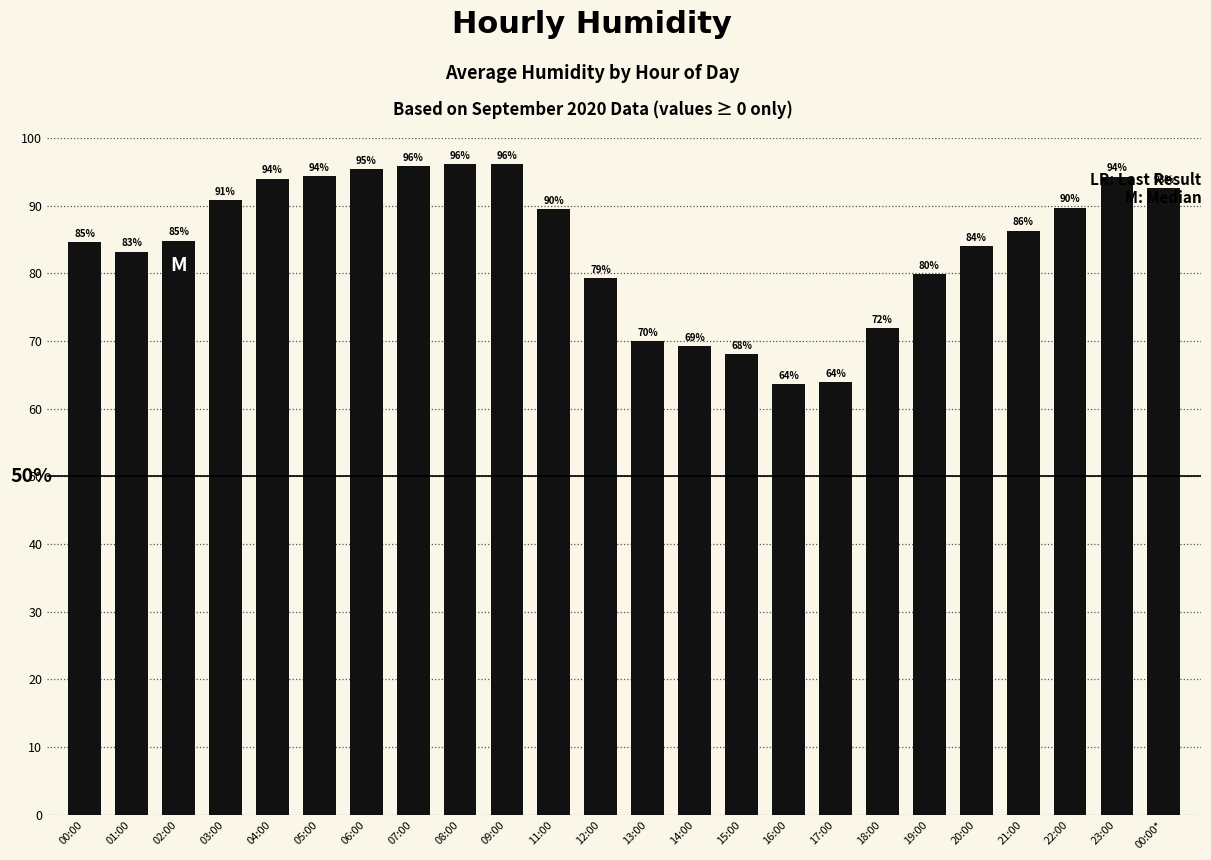

The value at 11:00 is 122.8. True or false?

False